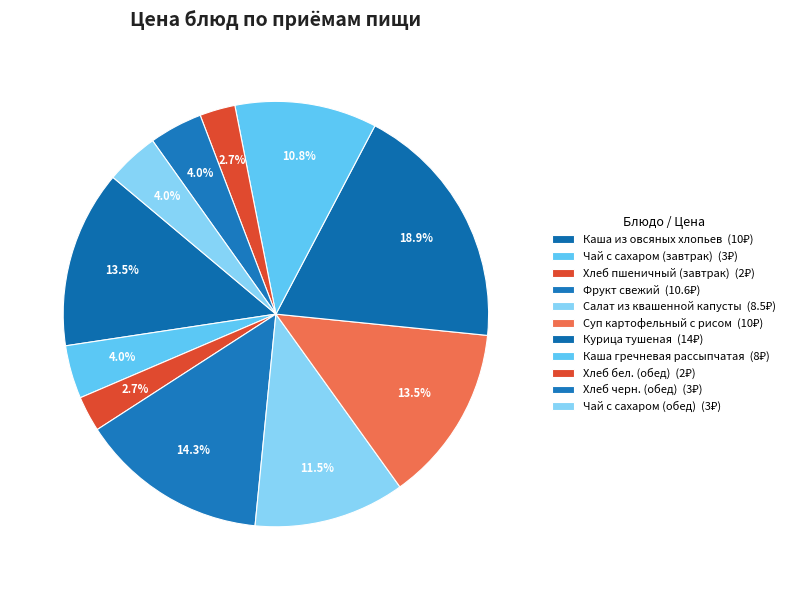

What is the change in value from Салат из квашенной капусты to Суп картофельный с рисом?

+1.5